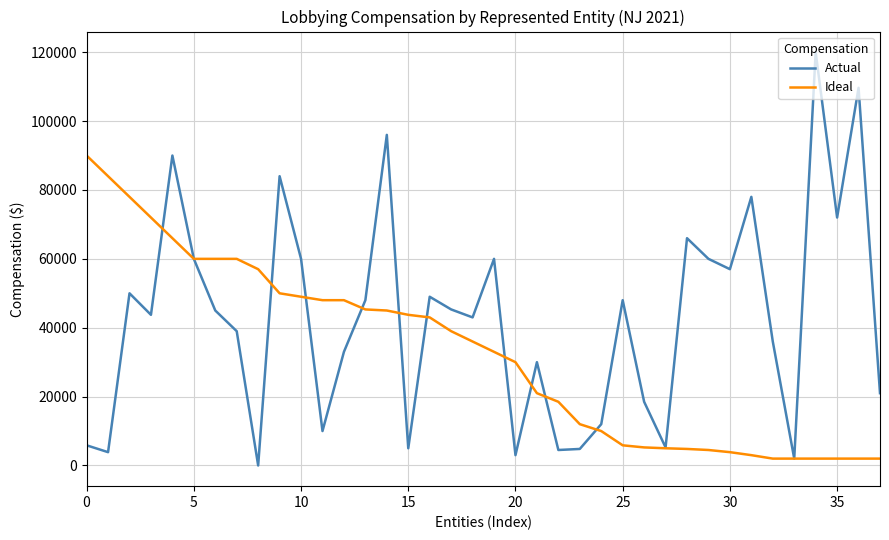

Which series has the largest range (max minus min)?

Actual